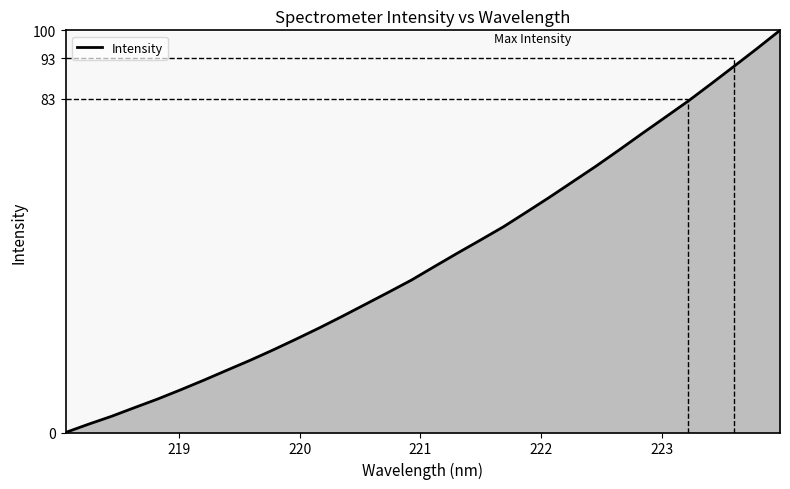

What is the highest value of the Intensity series?

100.0